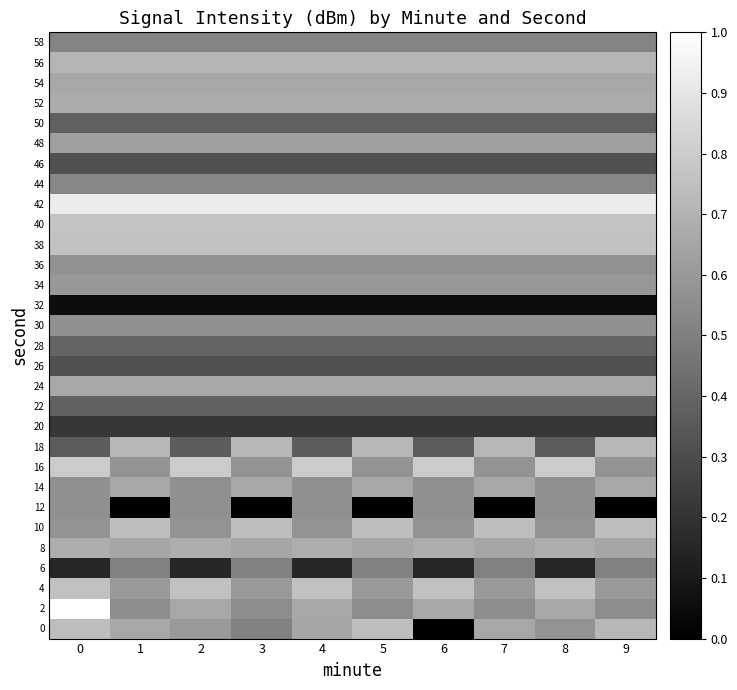

Reading right to left, list all the values displayed in this chart.

0: 9=0.7	8=0.6	7=0.7	6=0.0	5=0.7	4=0.6	3=0.5	2=0.6	1=0.7	0=0.7
2: 9=0.6	8=0.7	7=0.6	6=0.7	5=0.6	4=0.7	3=0.6	2=0.7	1=0.6	0=1.0
4: 9=0.6	8=0.8	7=0.6	6=0.8	5=0.6	4=0.8	3=0.6	2=0.8	1=0.6	0=0.8
6: 9=0.5	8=0.1	7=0.5	6=0.1	5=0.5	4=0.1	3=0.5	2=0.1	1=0.5	0=0.1
8: 9=0.6	8=0.7	7=0.6	6=0.7	5=0.6	4=0.7	3=0.6	2=0.7	1=0.6	0=0.7
10: 9=0.7	8=0.6	7=0.7	6=0.6	5=0.7	4=0.6	3=0.7	2=0.6	1=0.7	0=0.6
12: 9=0.0	8=0.6	7=0.0	6=0.6	5=0.0	4=0.6	3=0.0	2=0.6	1=0.0	0=0.6
14: 9=0.7	8=0.6	7=0.7	6=0.6	5=0.7	4=0.6	3=0.7	2=0.6	1=0.7	0=0.6
16: 9=0.6	8=0.8	7=0.6	6=0.8	5=0.6	4=0.8	3=0.6	2=0.8	1=0.6	0=0.8
18: 9=0.7	8=0.4	7=0.7	6=0.4	5=0.7	4=0.4	3=0.7	2=0.4	1=0.7	0=0.4
20: 9=0.2	8=0.2	7=0.2	6=0.2	5=0.2	4=0.2	3=0.2	2=0.2	1=0.2	0=0.2
22: 9=0.4	8=0.4	7=0.4	6=0.4	5=0.4	4=0.4	3=0.4	2=0.4	1=0.4	0=0.4
24: 9=0.7	8=0.7	7=0.7	6=0.7	5=0.7	4=0.7	3=0.7	2=0.7	1=0.7	0=0.7
26: 9=0.3	8=0.3	7=0.3	6=0.3	5=0.3	4=0.3	3=0.3	2=0.3	1=0.3	0=0.3
28: 9=0.4	8=0.4	7=0.4	6=0.4	5=0.4	4=0.4	3=0.4	2=0.4	1=0.4	0=0.4
30: 9=0.6	8=0.6	7=0.6	6=0.6	5=0.6	4=0.6	3=0.6	2=0.6	1=0.6	0=0.6
32: 9=0.1	8=0.1	7=0.1	6=0.1	5=0.1	4=0.1	3=0.1	2=0.1	1=0.1	0=0.1
34: 9=0.6	8=0.6	7=0.6	6=0.6	5=0.6	4=0.6	3=0.6	2=0.6	1=0.6	0=0.6
36: 9=0.6	8=0.6	7=0.6	6=0.6	5=0.6	4=0.6	3=0.6	2=0.6	1=0.6	0=0.6
38: 9=0.8	8=0.8	7=0.8	6=0.8	5=0.8	4=0.8	3=0.8	2=0.8	1=0.8	0=0.8
40: 9=0.8	8=0.8	7=0.8	6=0.8	5=0.8	4=0.8	3=0.8	2=0.8	1=0.8	0=0.8
42: 9=0.9	8=0.9	7=0.9	6=0.9	5=0.9	4=0.9	3=0.9	2=0.9	1=0.9	0=0.9
44: 9=0.5	8=0.5	7=0.5	6=0.5	5=0.5	4=0.5	3=0.5	2=0.5	1=0.5	0=0.5
46: 9=0.3	8=0.3	7=0.3	6=0.3	5=0.3	4=0.3	3=0.3	2=0.3	1=0.3	0=0.3
48: 9=0.6	8=0.6	7=0.6	6=0.6	5=0.6	4=0.6	3=0.6	2=0.6	1=0.6	0=0.6
50: 9=0.4	8=0.4	7=0.4	6=0.4	5=0.4	4=0.4	3=0.4	2=0.4	1=0.4	0=0.4
52: 9=0.7	8=0.7	7=0.7	6=0.7	5=0.7	4=0.7	3=0.7	2=0.7	1=0.7	0=0.7
54: 9=0.7	8=0.7	7=0.7	6=0.7	5=0.7	4=0.7	3=0.7	2=0.7	1=0.7	0=0.7
56: 9=0.7	8=0.7	7=0.7	6=0.7	5=0.7	4=0.7	3=0.7	2=0.7	1=0.7	0=0.7
58: 9=0.5	8=0.5	7=0.5	6=0.5	5=0.5	4=0.5	3=0.5	2=0.5	1=0.5	0=0.5